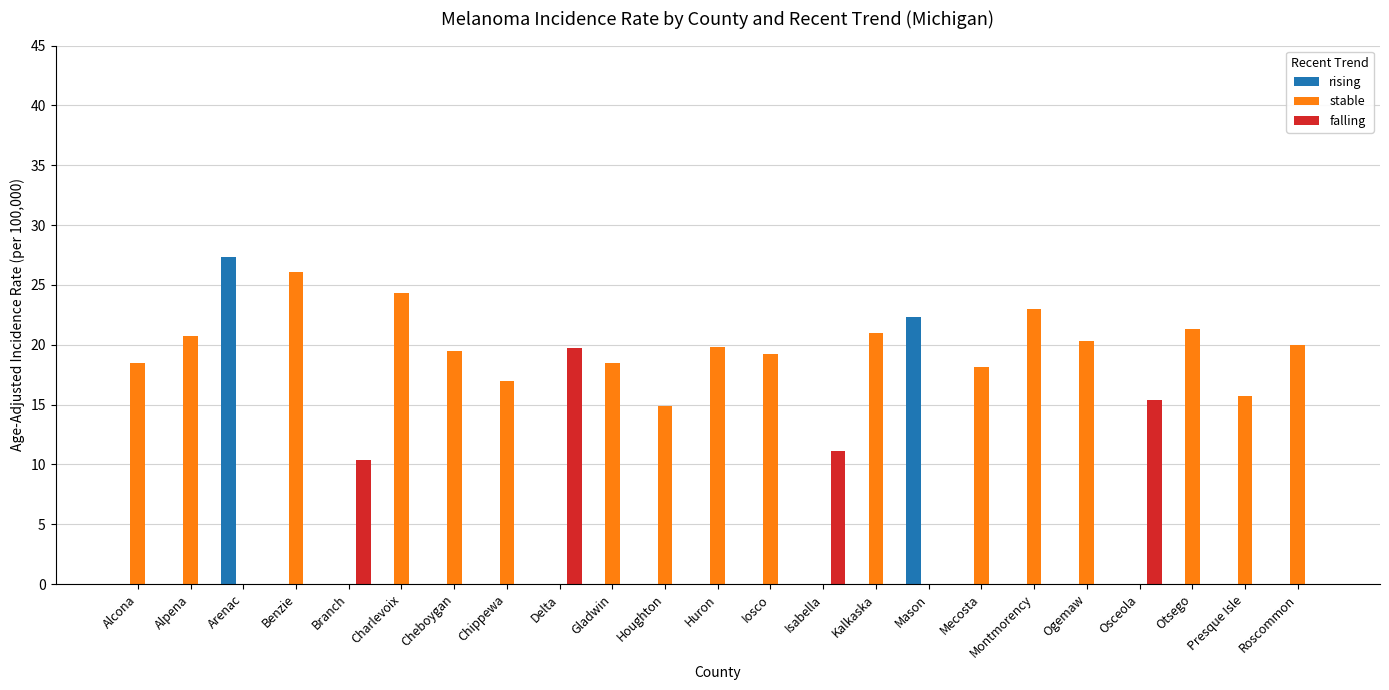

What is the sum of all stable values?

337.9